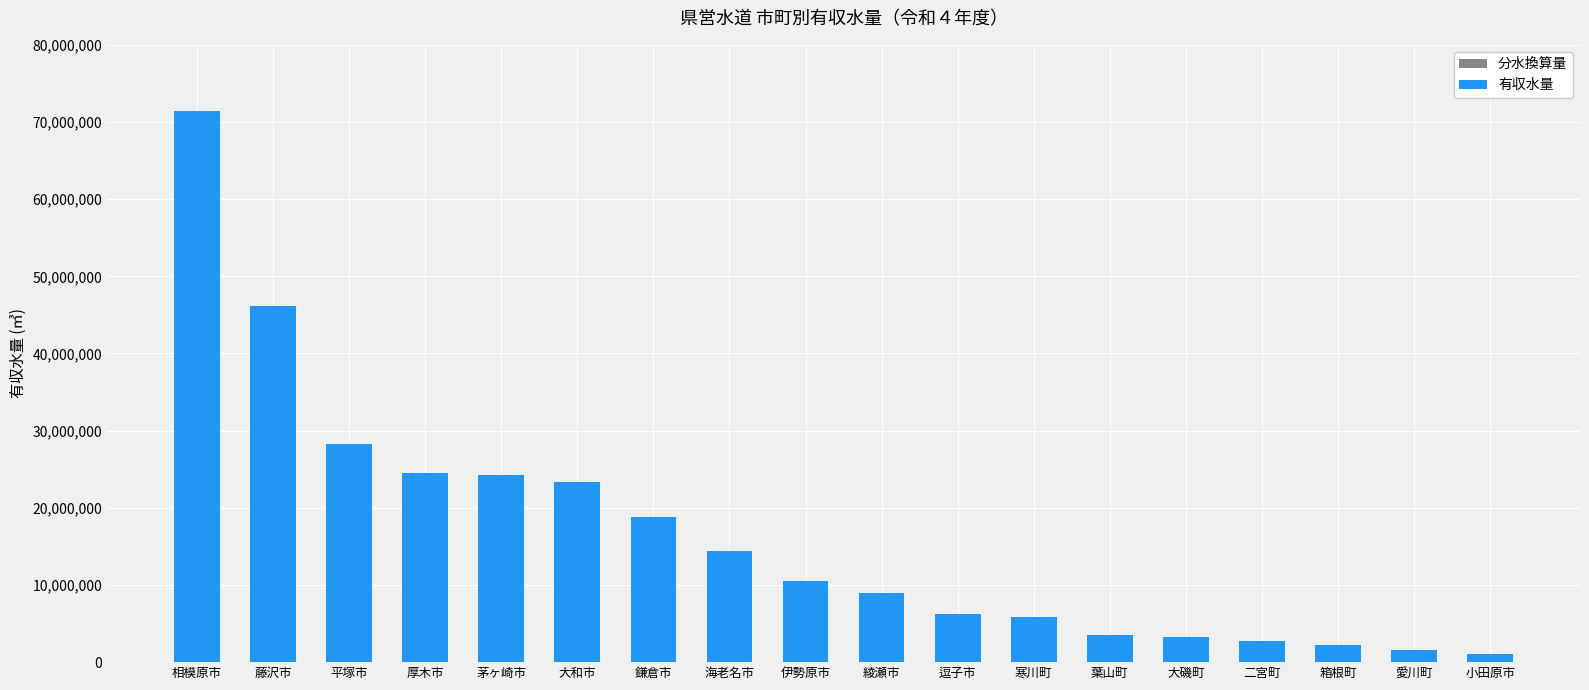

The 分水換算量 series shows 420327.4 at 箱根町. True or false?

False